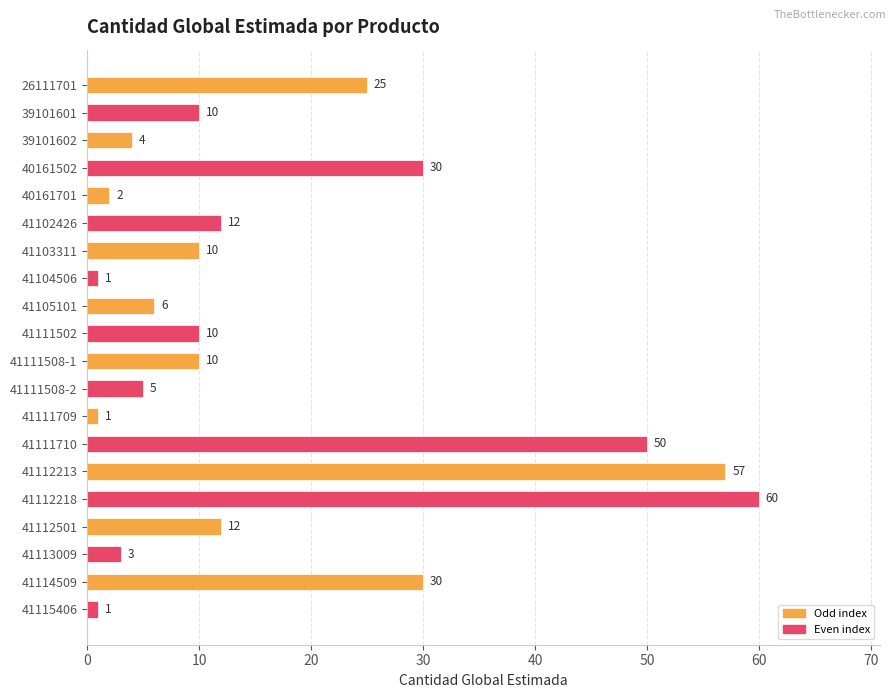

How many bars are there in total?

20